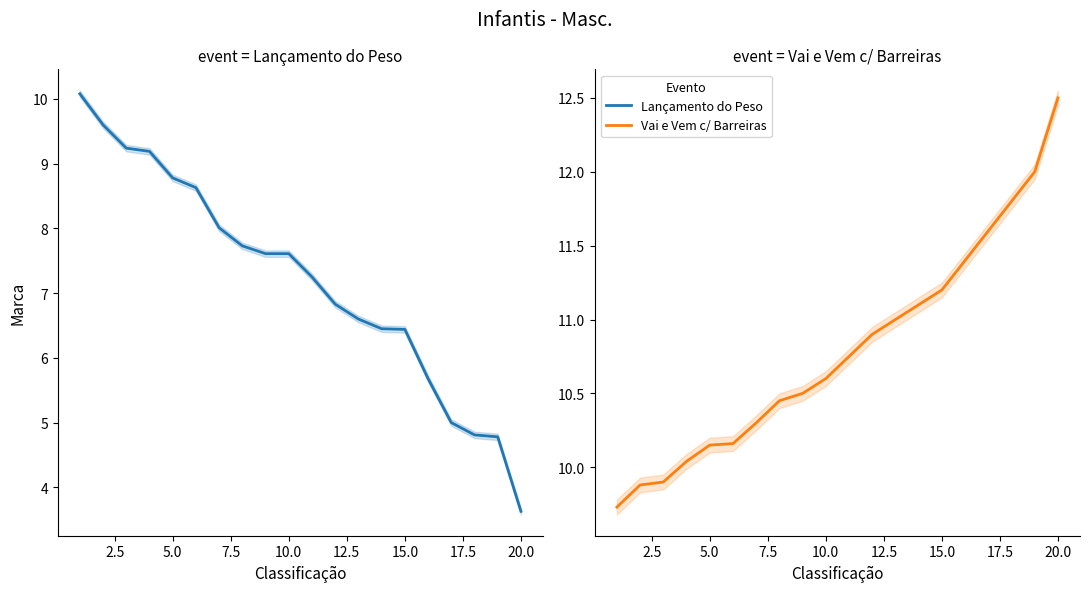

True or false: Lançamento do Peso and Vai e Vem c/ Barreiras intersect in this chart.

True